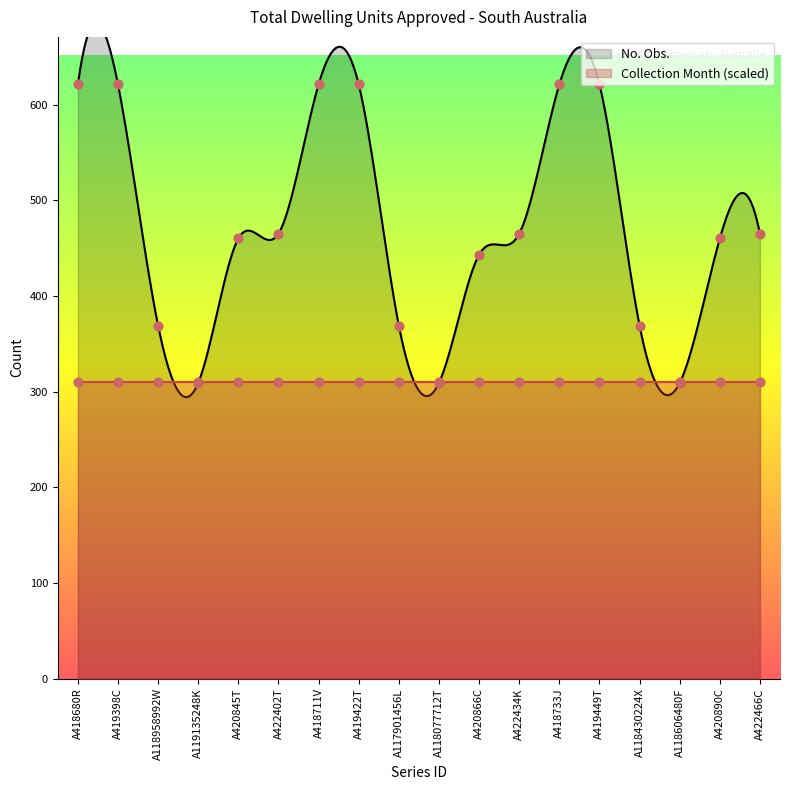

What is the ratio of the value at A418711V to the value at A118606480F?

2.0